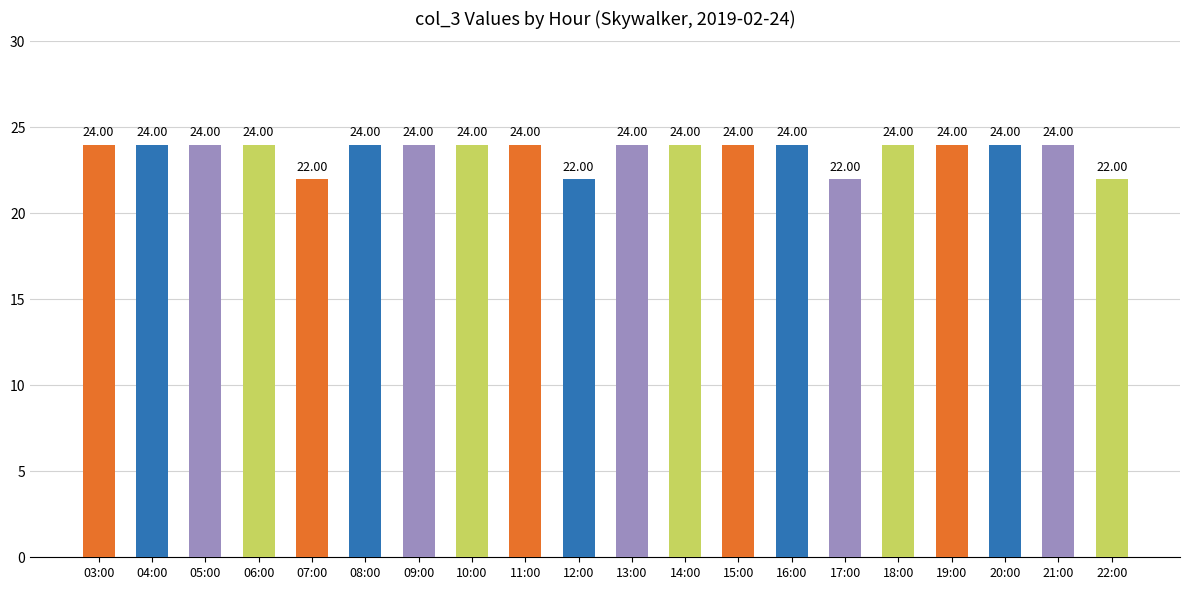

The chart shows a value of 24 at 09:00. True or false?

True